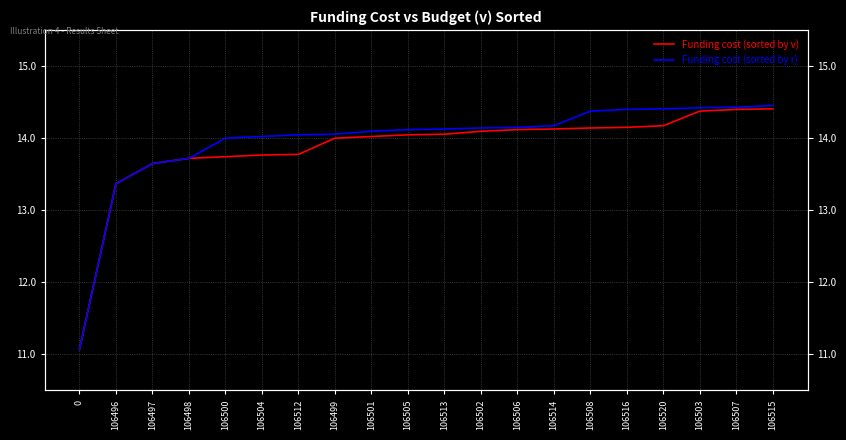

The value of Funding cost (sorted by r) at 106520 is 14.4. True or false?

True